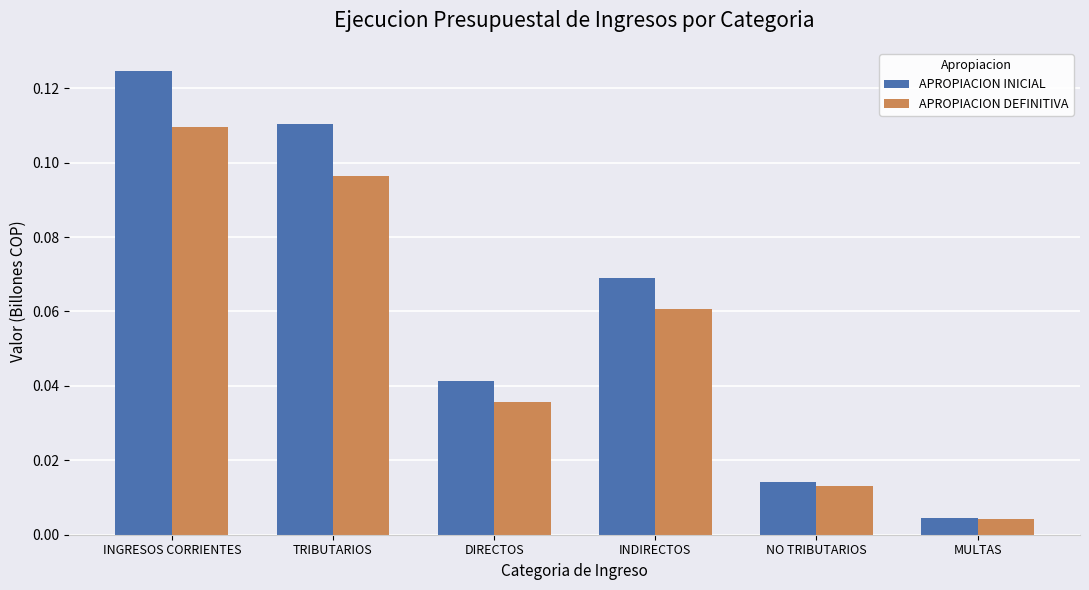

Which series has the widest spread of values?

APROPIACION INICIAL